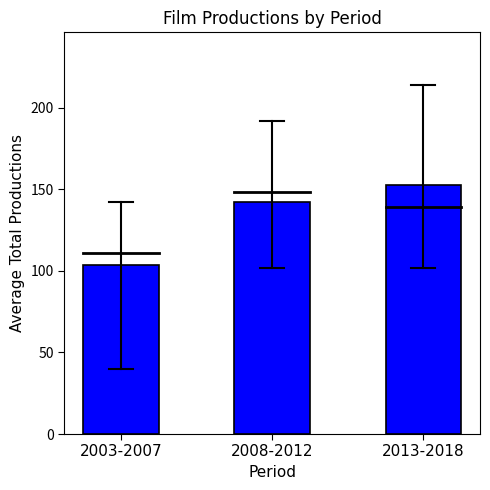

The value at 2003-2007 is 103.8. True or false?

True